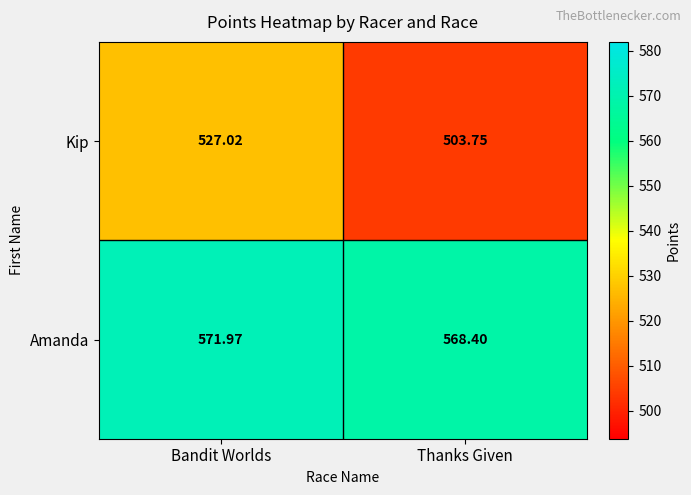

At which category is the sum across all series the highest?

Bandit Worlds